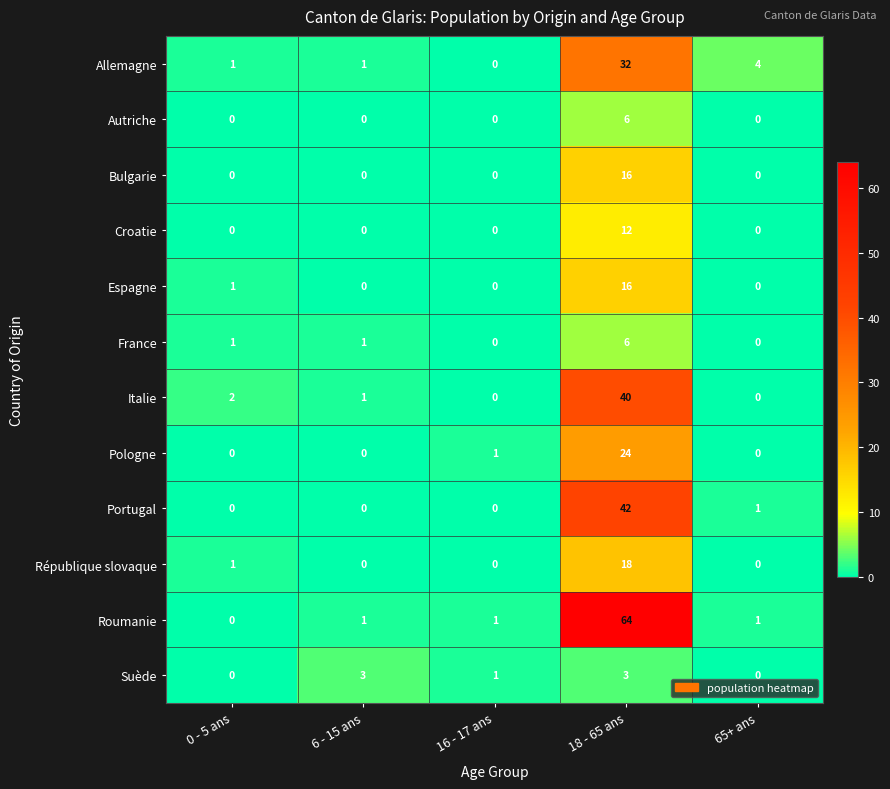

What is the difference between the highest and lowest values at 6 - 15 ans?

3